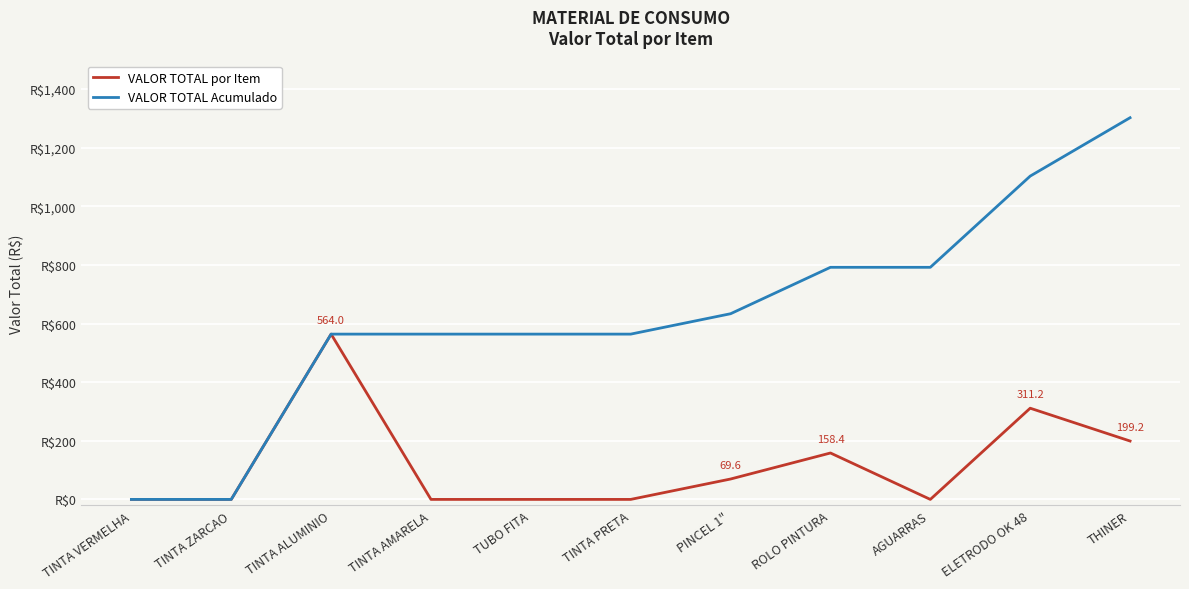

Between AGUARRAS and THINER, which is larger?

THINER